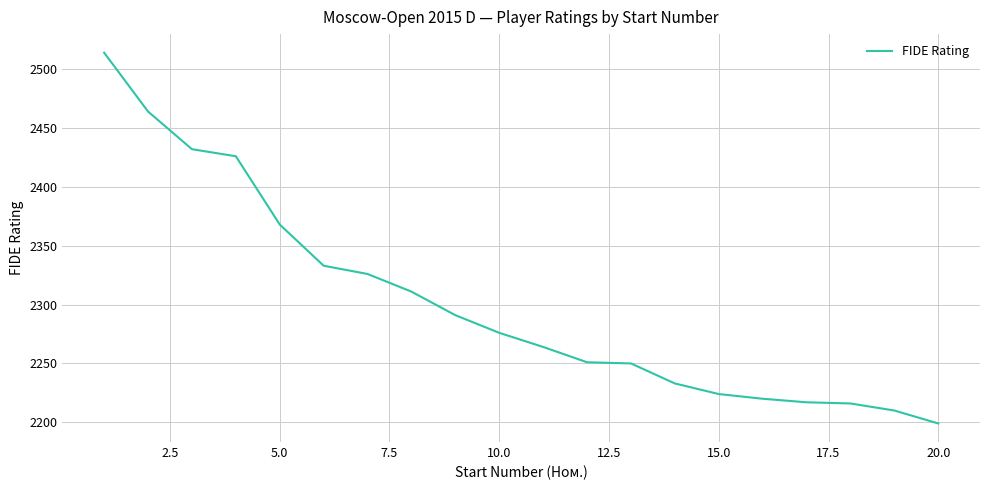

What is the difference between the maximum and minimum values?

315